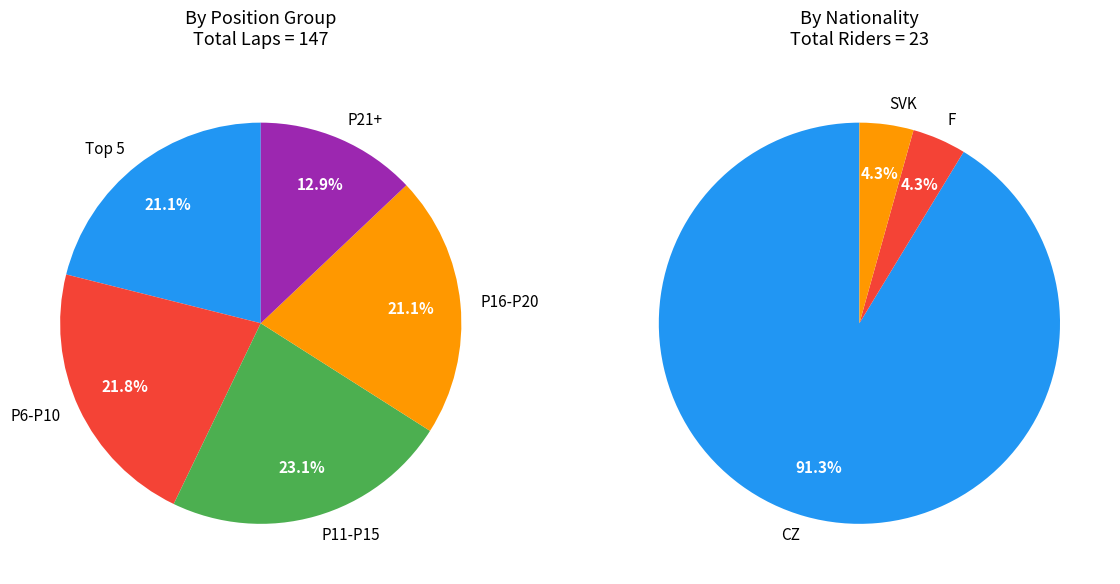

True or false: Leo? VALENTA accounts for 14% of the total.

False